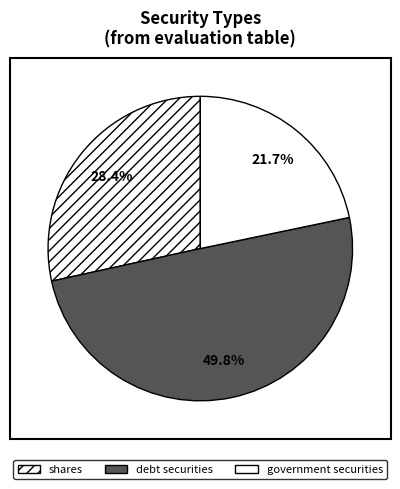

Between shares and government securities, which is larger?

shares